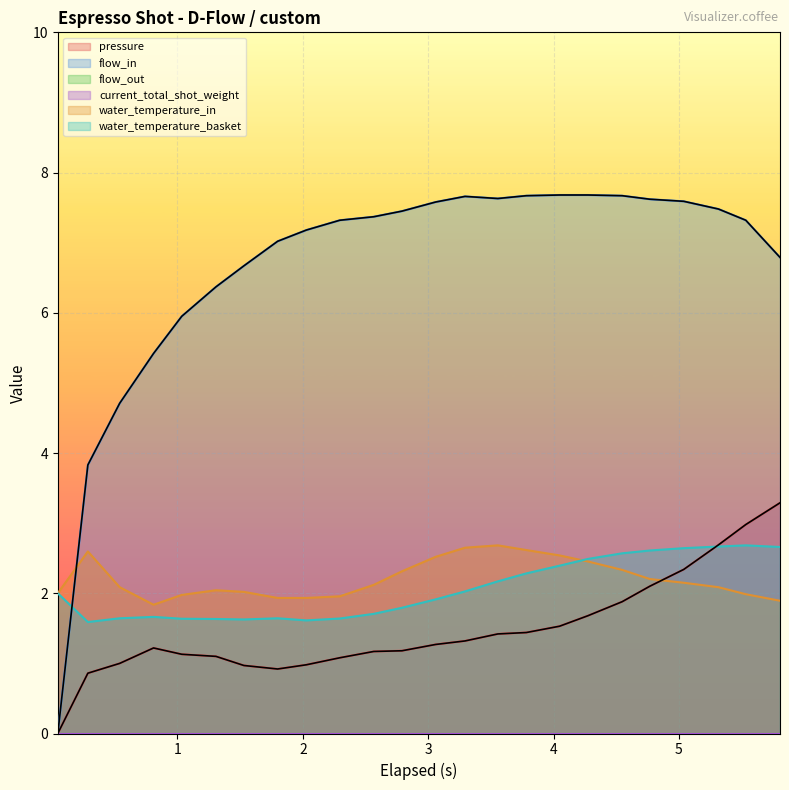

Where is the first local minimum for flow_in?

3.556